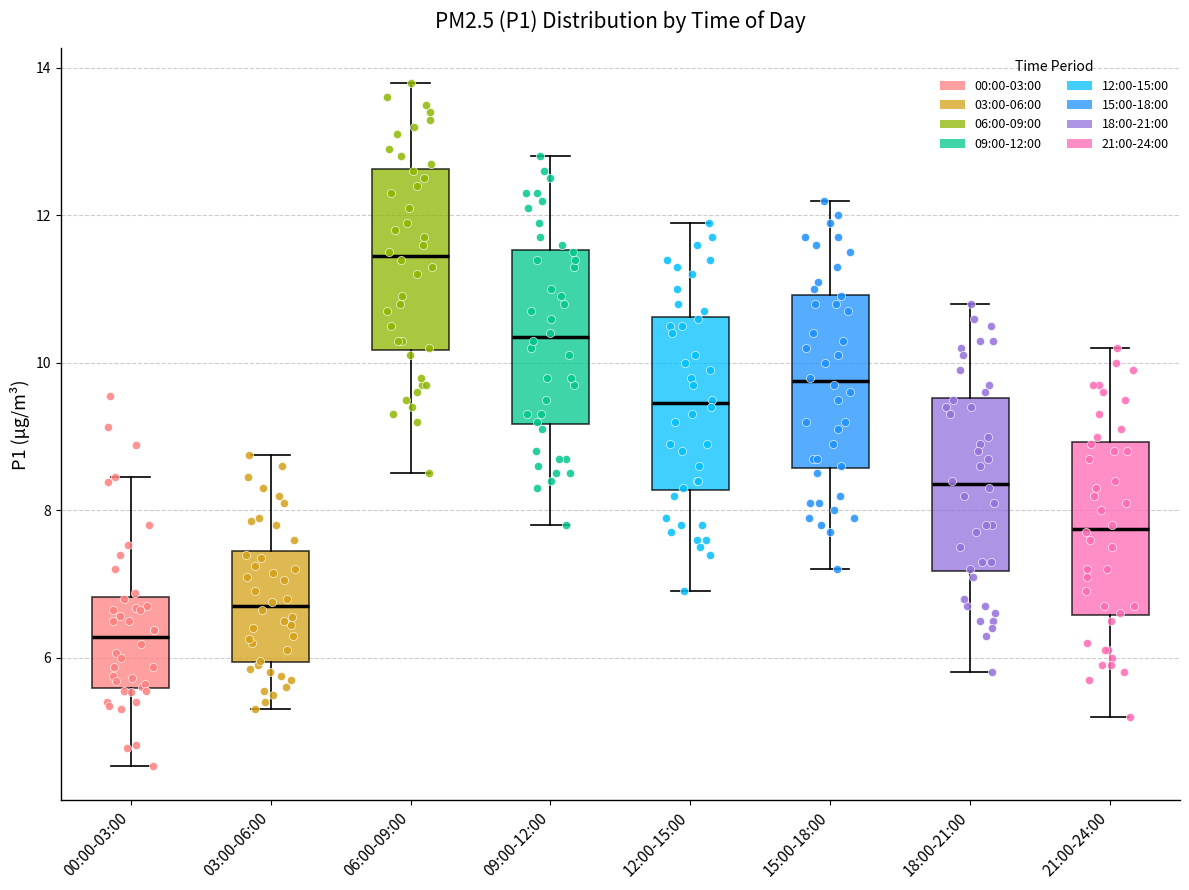

Which box has the lowest median line?

00:00-03:00